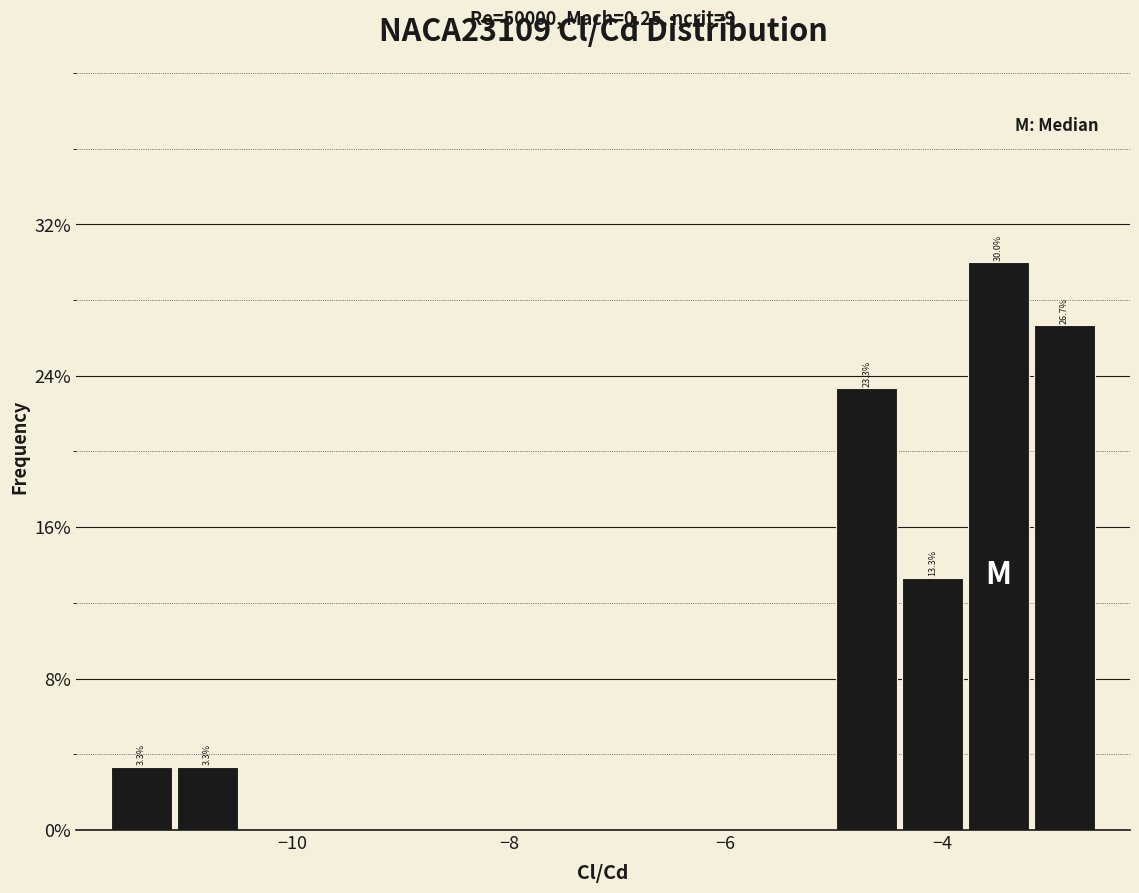

Around what value on the x-axis is the tallest bar? Give the approximate position of its centre, as read against the axis.

-3.4